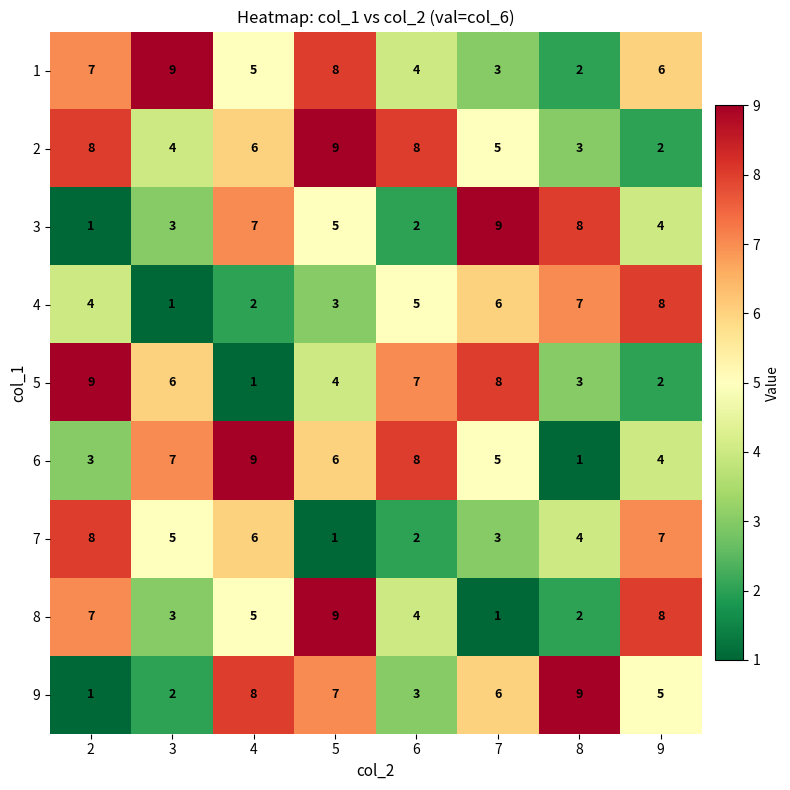

Which series changed the most between 4 and 5?

7